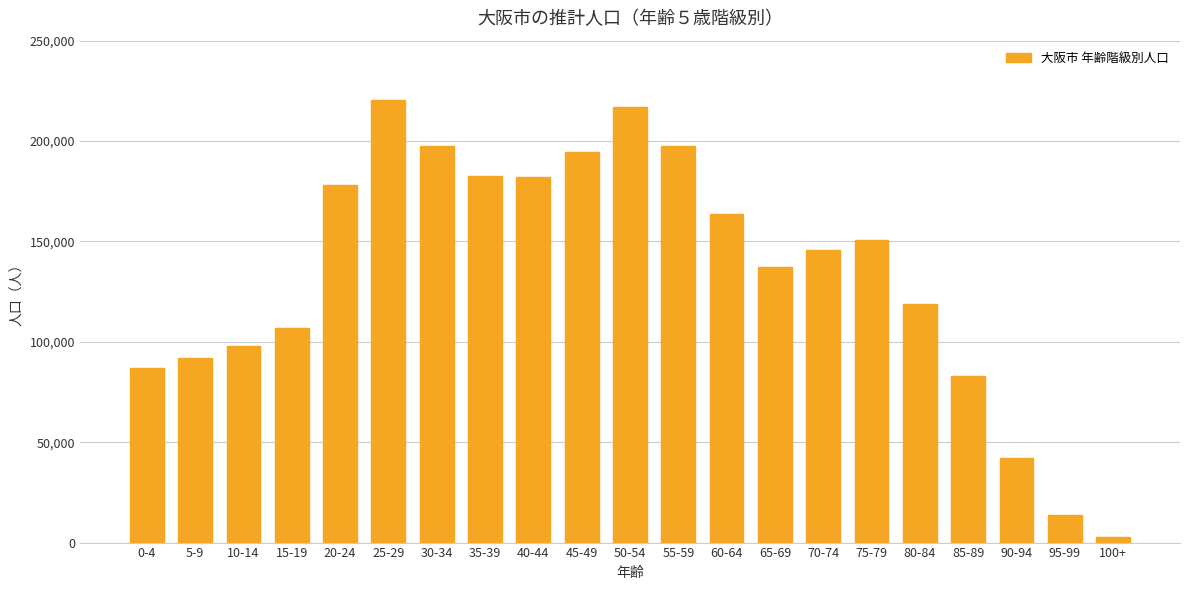

At which category does the chart reach its minimum across all series?

100+